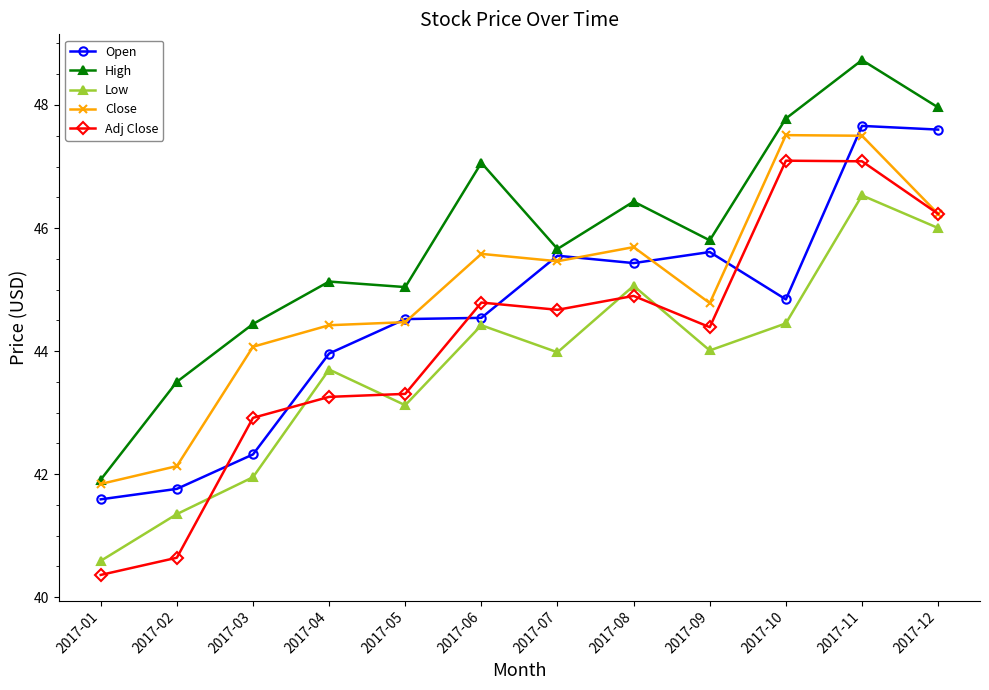

After their last crossing, which series has the higher values: Open or Close?

Open